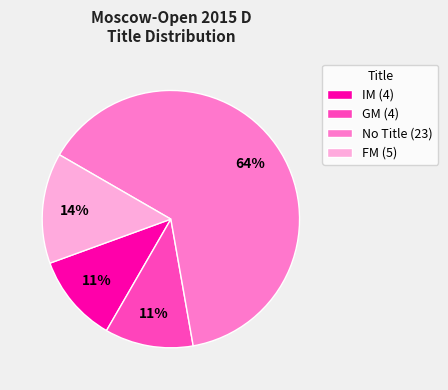

Is the sum of IM (4) and FM (5) greater than half?

No